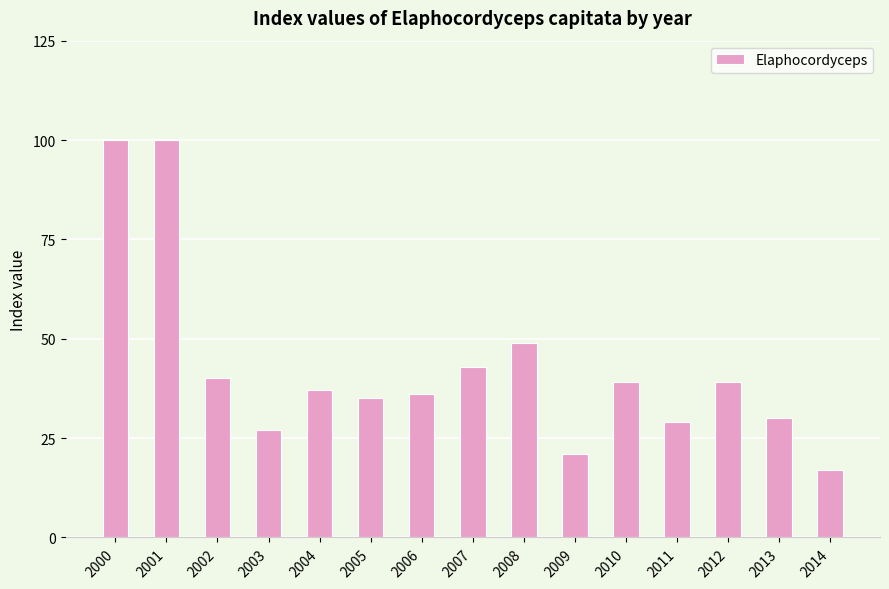

What is the difference between the maximum and second lowest values?

79